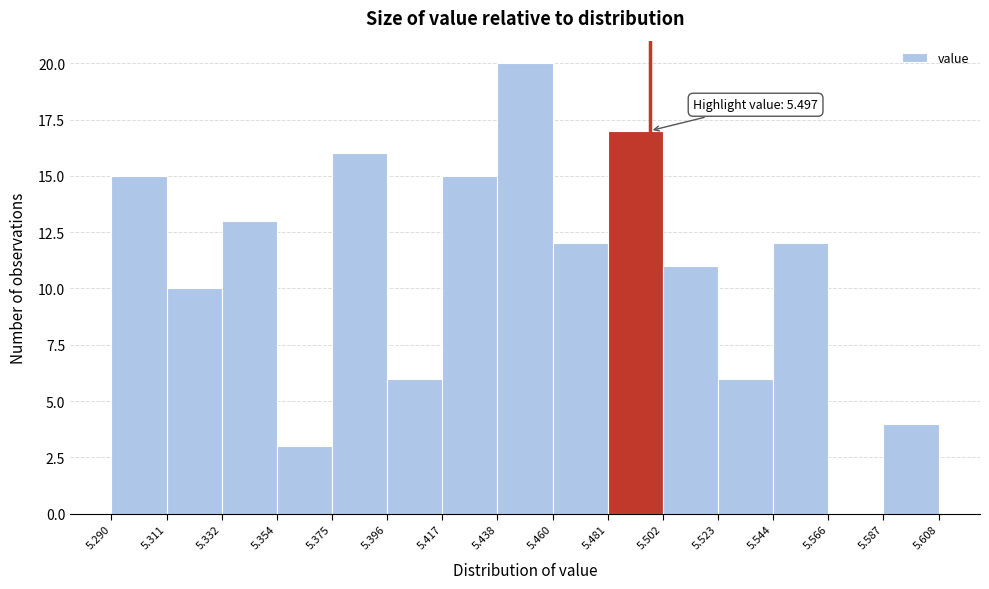

Which range on the x-axis has the tallest bar?

5.438 to 5.460